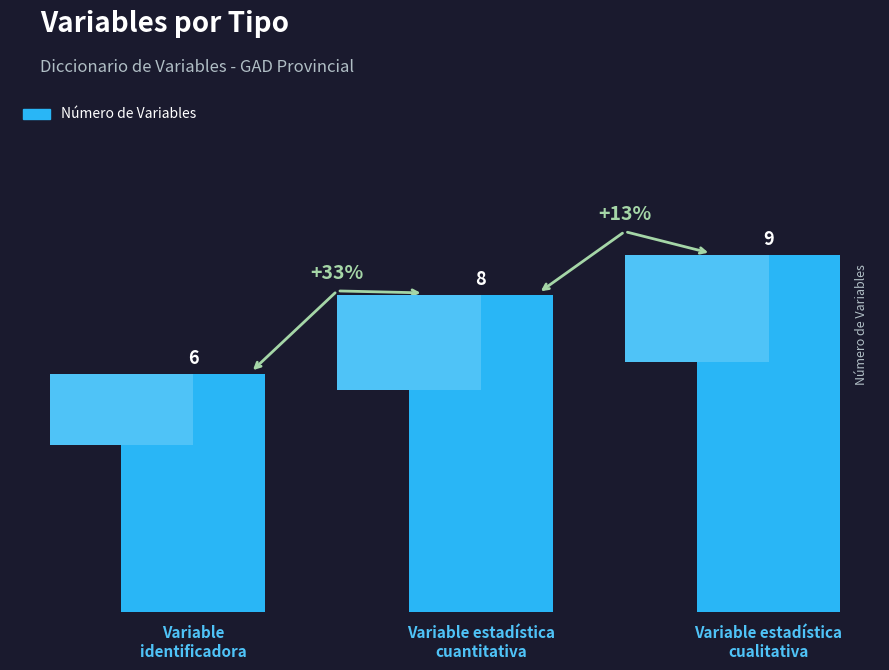

What is the difference between the maximum and minimum values?

3